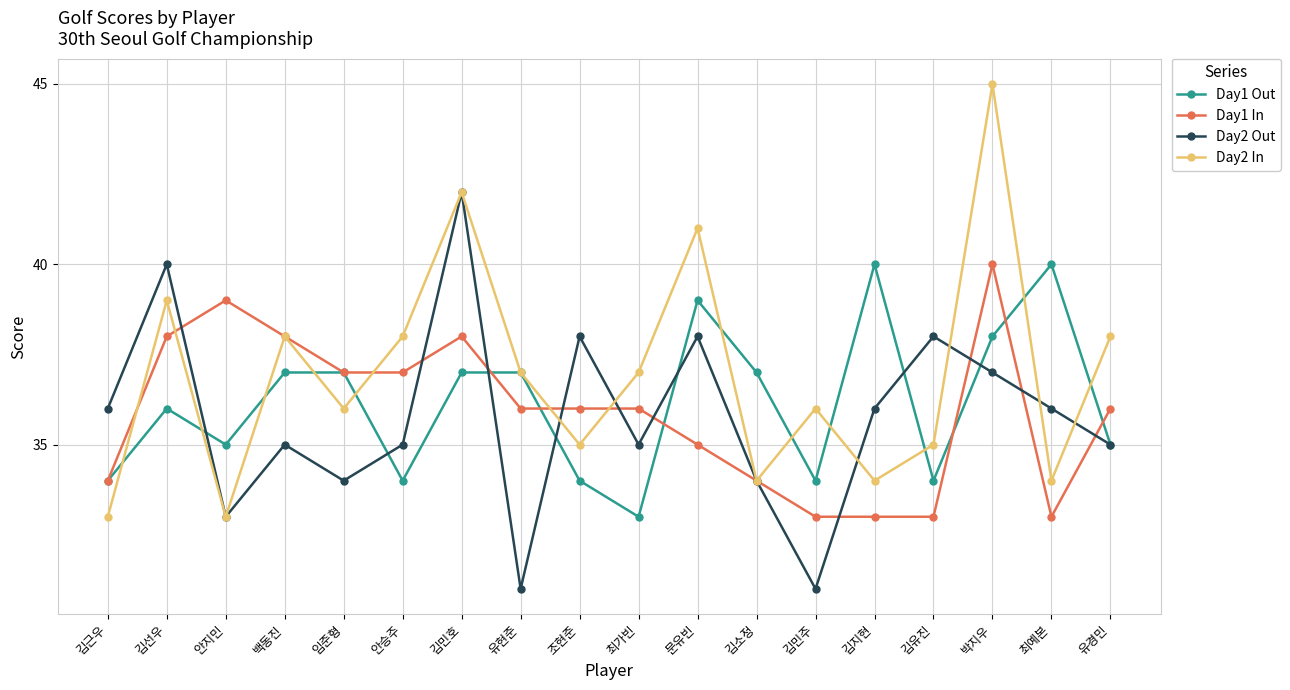

Does the chart have visible grid lines?

Yes